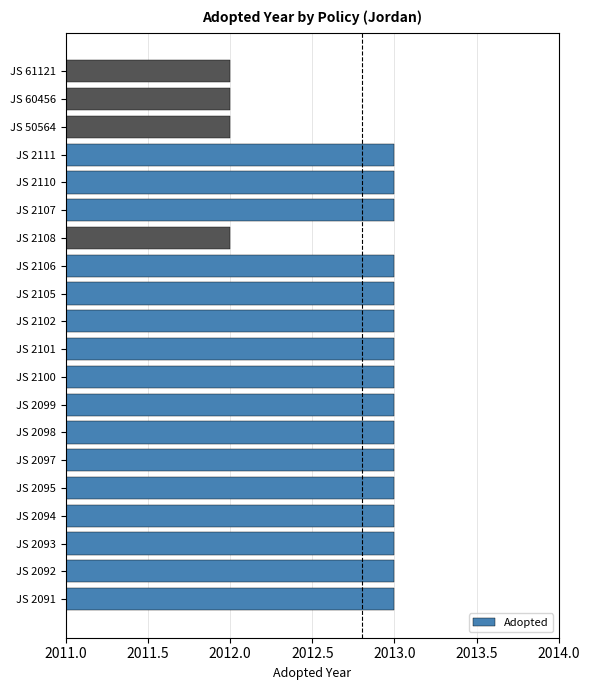

Reading bottom to top, what are all the values shown in this chart?

2013	2013	2013	2013	2013	2013	2013	2013	2013	2013	2013	2013	2013	2012	2013	2013	2013	2012	2012	2012